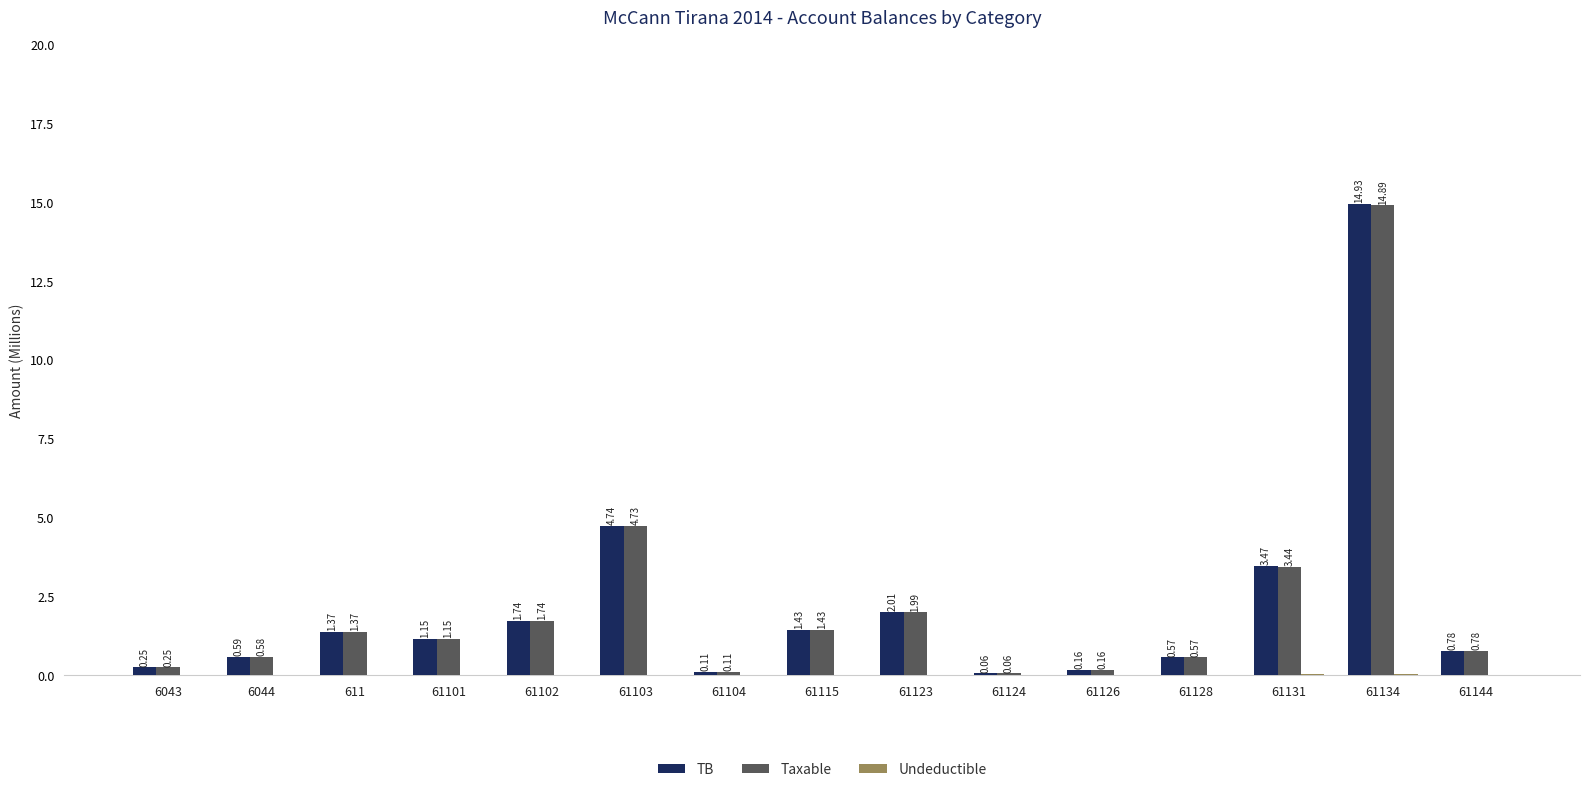

Which series changed the most between 61101 and 61134?

TB